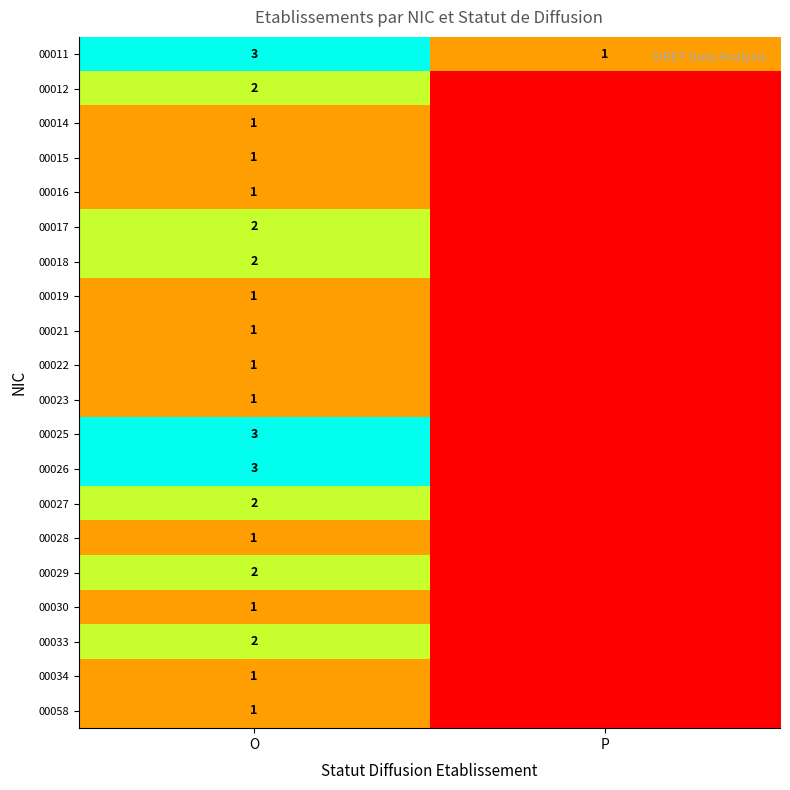

True or false: 00018 has a value of 1 at O.

False